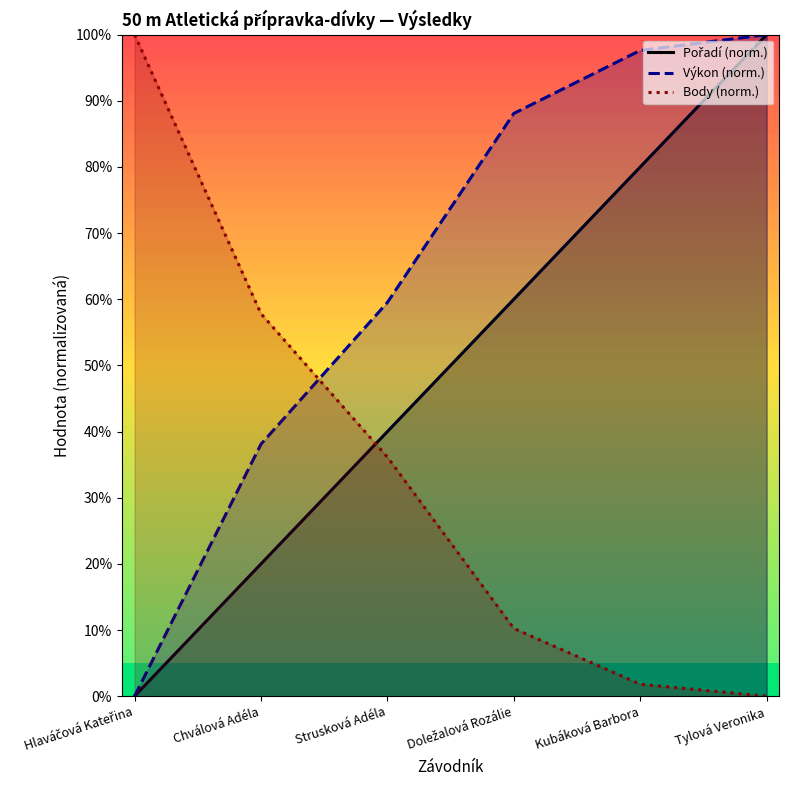

Between which two adjacent categories do Pořadí (norm.) and Body (norm.) first intersect?

Chválová Adéla and Strusková Adéla